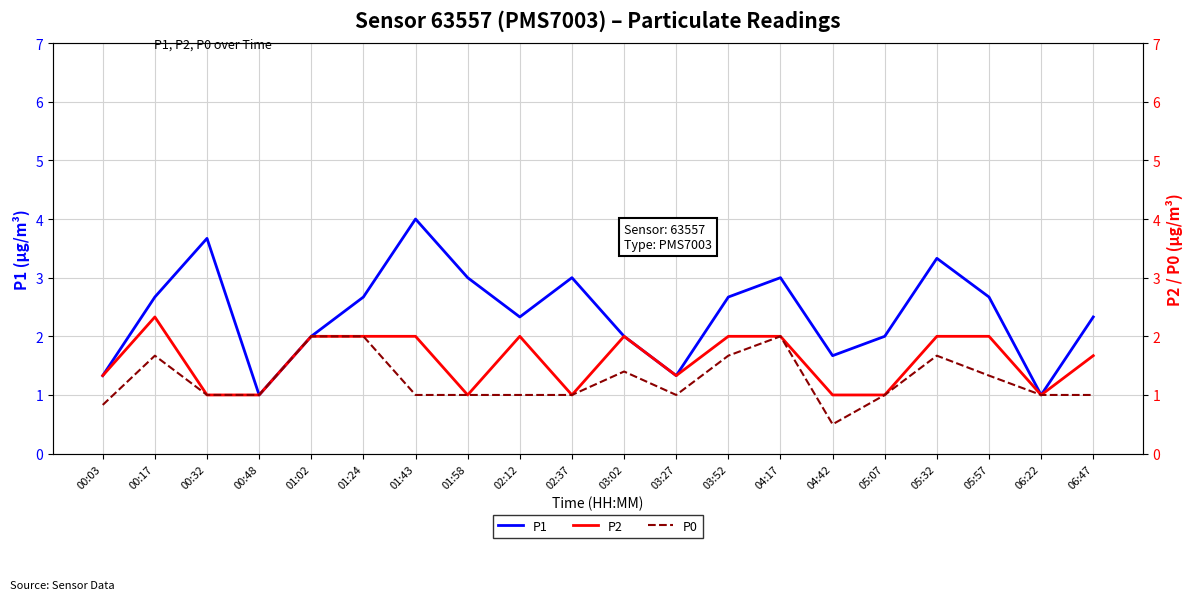

What is the value of the P0 point at the 18th from the left?

1.3